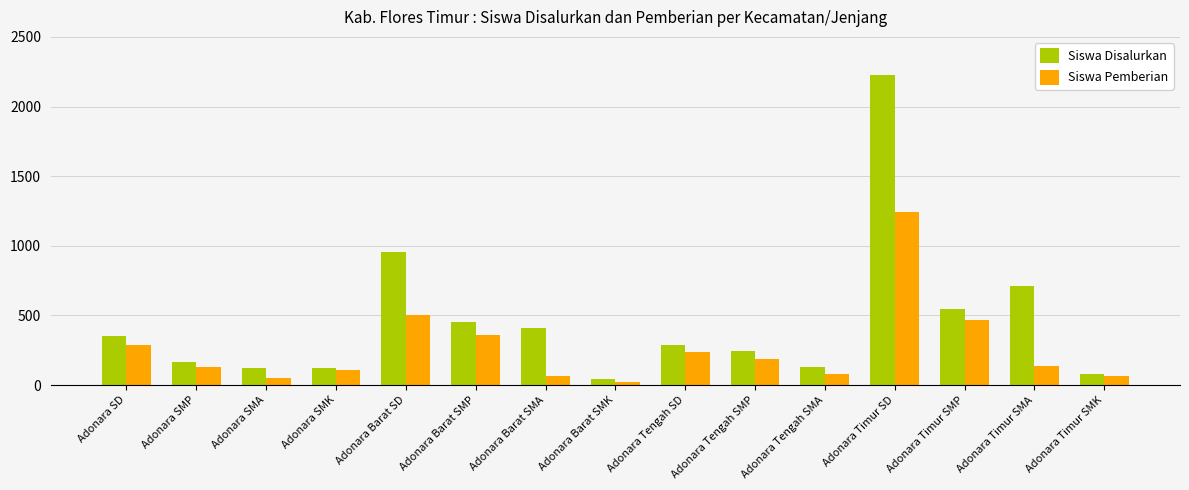

What is the difference between the Siswa Disalurkan values at Adonara Barat SMA and Adonara Barat SD?

545